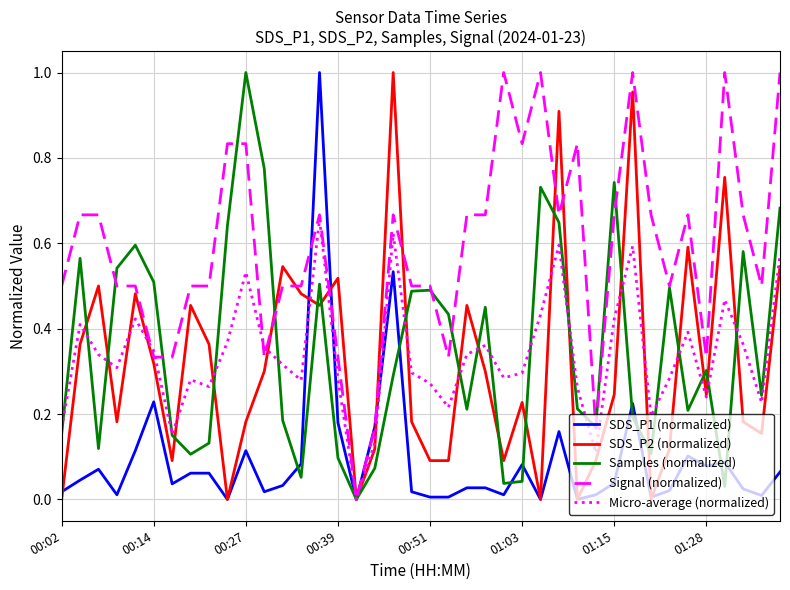

Which series has the largest total across all categories?

Signal (normalized)